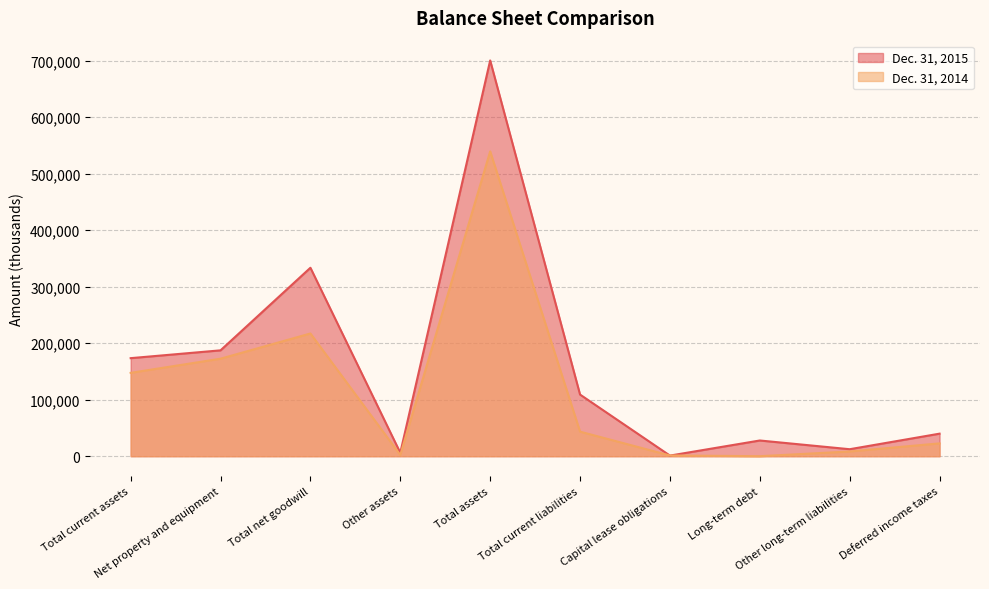

What is the sum of the Dec. 31, 2014 values at Capital lease obligations and Deferred income taxes?

23959